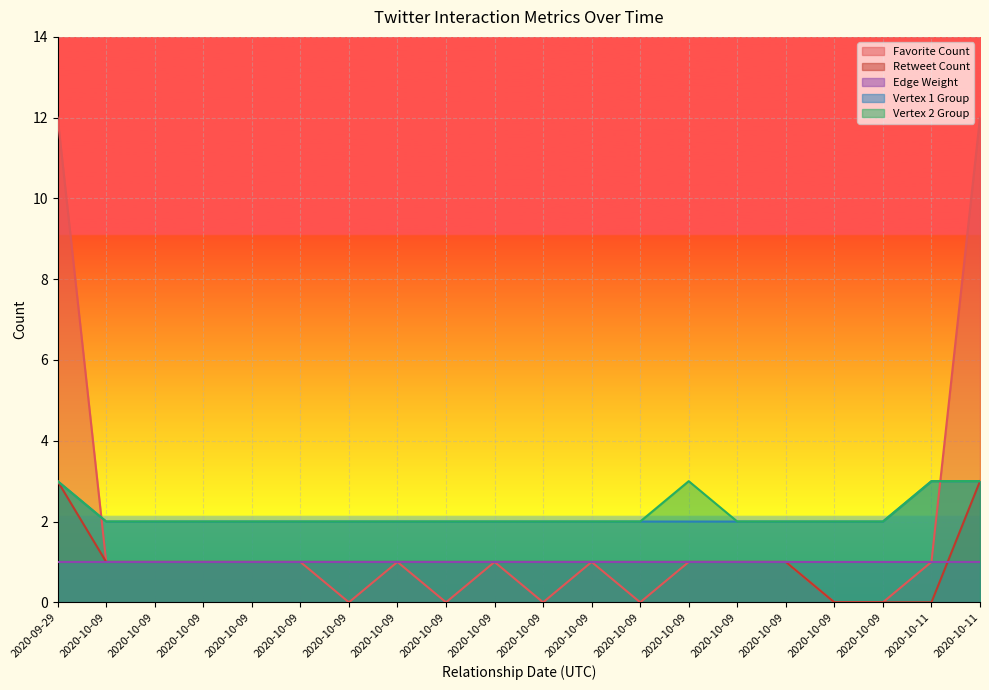

True or false: Vertex 1 Group has more than 0 points higher than both neighbors.

False